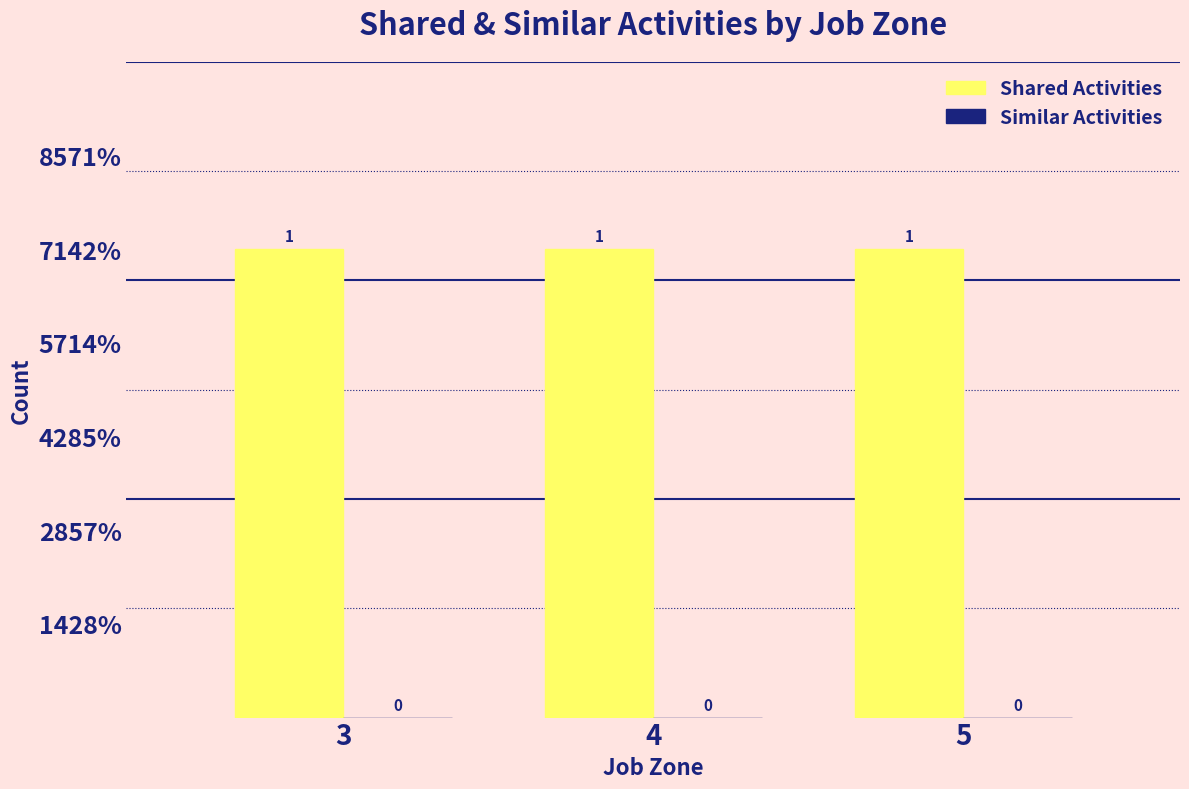

How many data points does each series have?

3